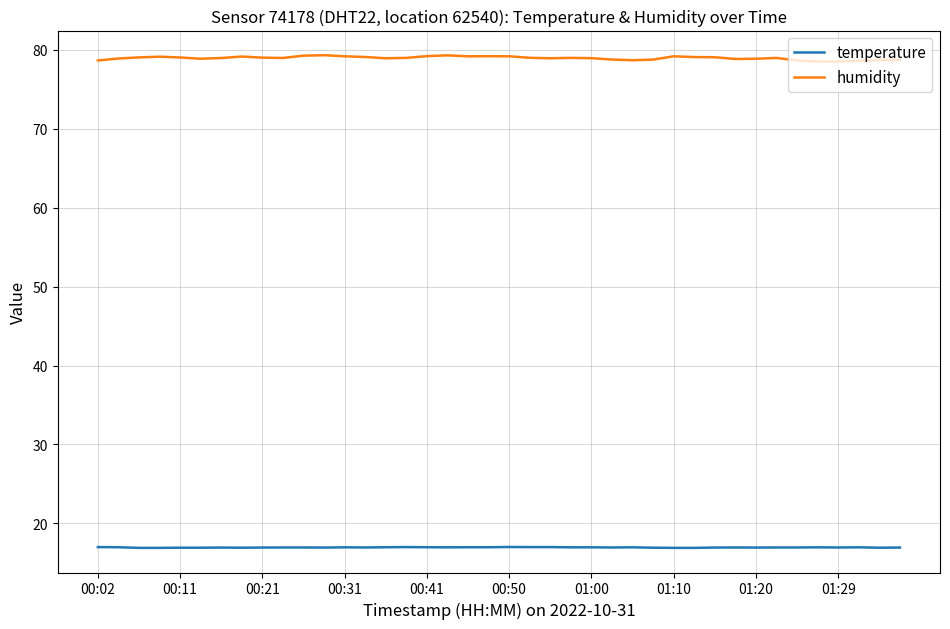

True or false: temperature and humidity intersect in this chart.

False